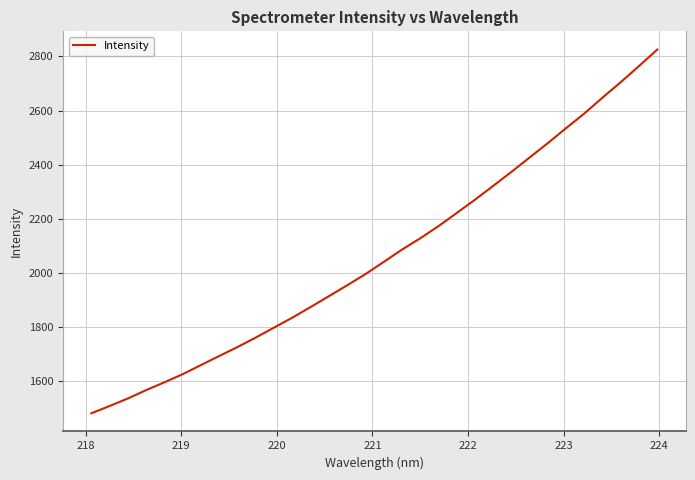

True or false: there are more than 2 points higher than both neighbors.

False